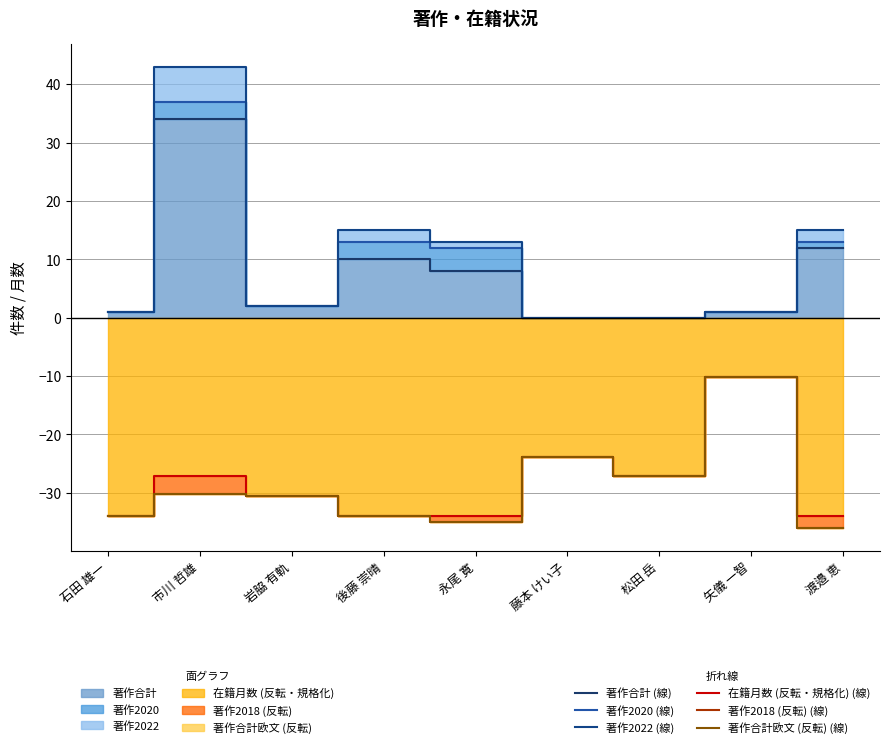

At which category is the sum across all series the highest?

市川 哲雄